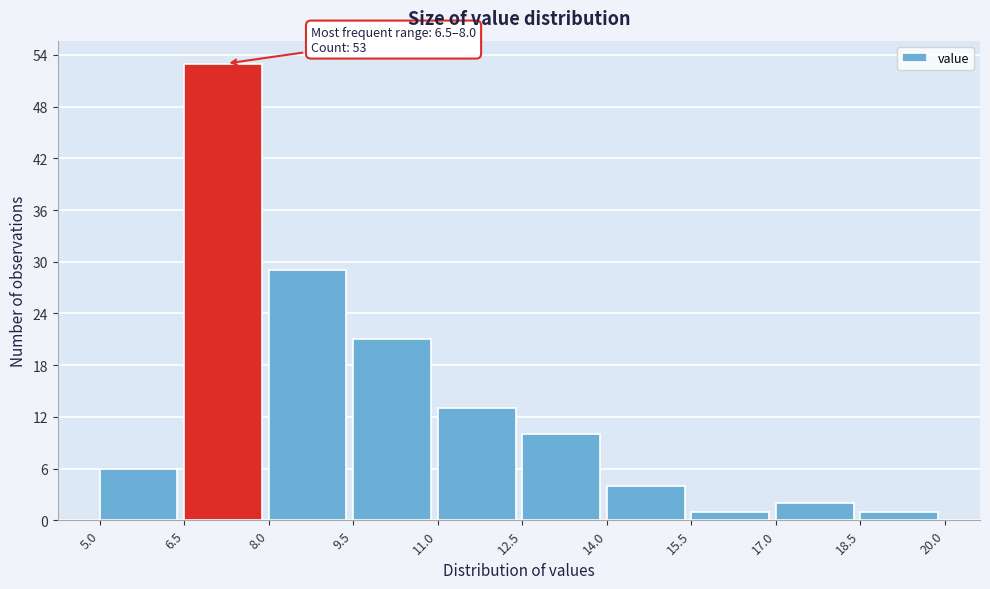

Which range on the x-axis has the tallest bar?

6.5 to 8.0